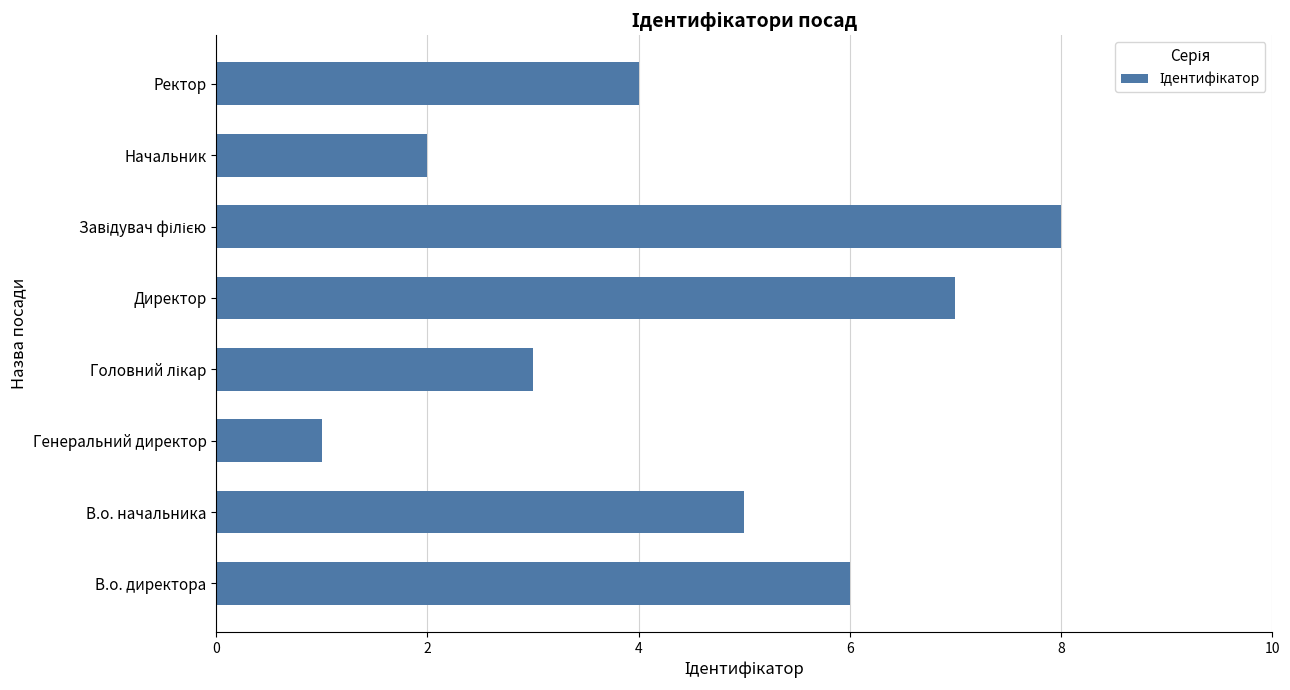

How many bars are there in total?

8